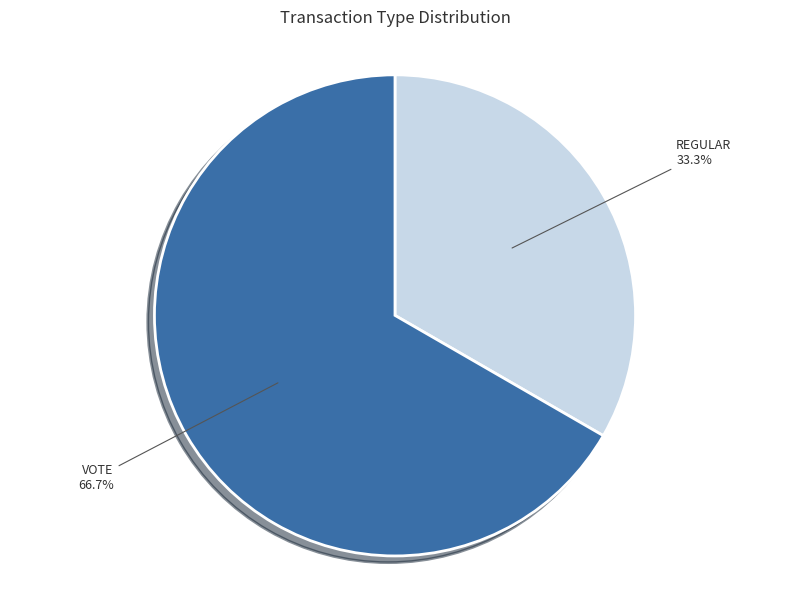

Is there a majority slice in this chart?

Yes